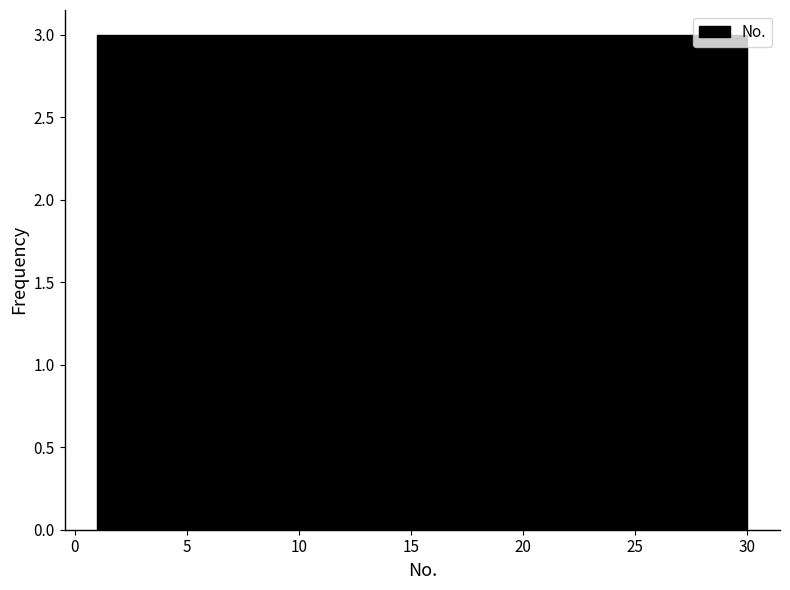

How tall is the bar that spans 18.4 to 21.3 on the x-axis? Neither the bar edges nor the heights are printed on the chart, so give them approximately, as read against the axes.

3